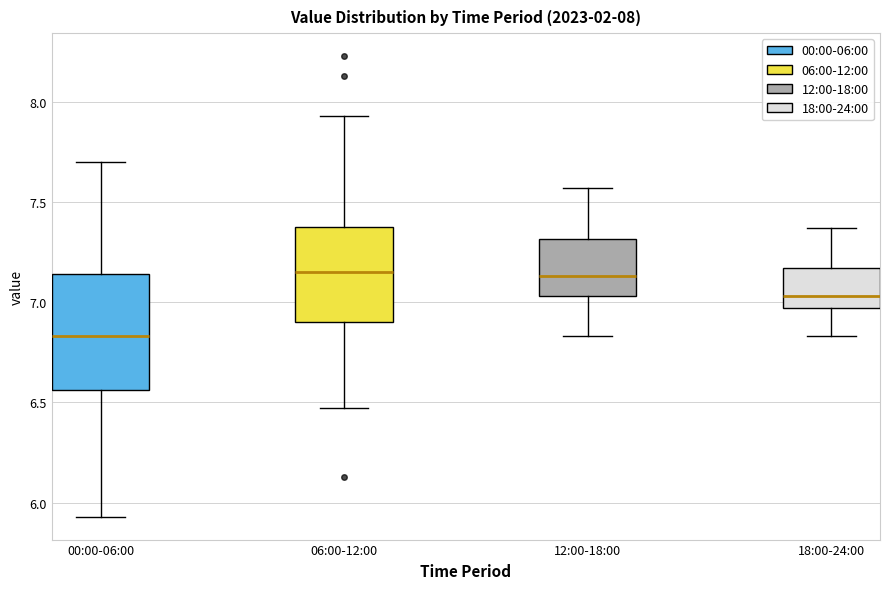

Which box is the tallest, from its lower edge to its upper edge?

00:00-06:00